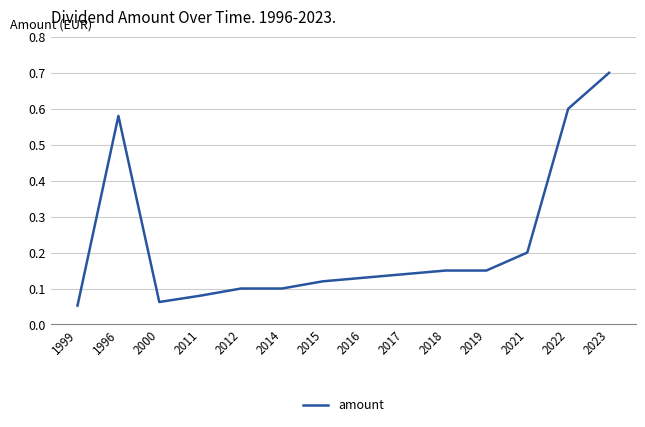

How many series are shown in this chart?

1